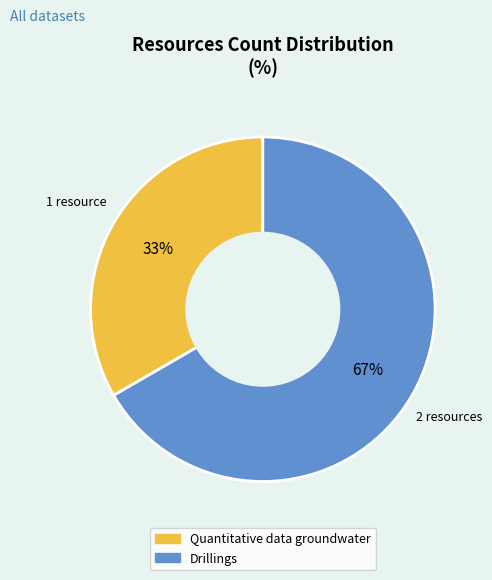

Which slice is the largest?

Drillings